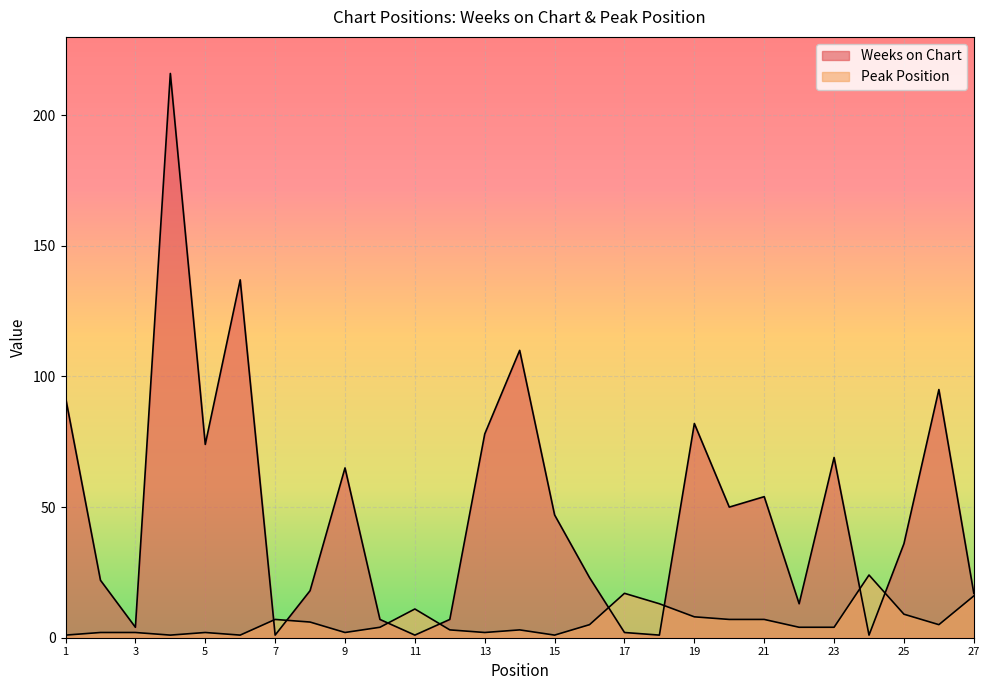

Where is Peak Position nearest to the value 12?

11